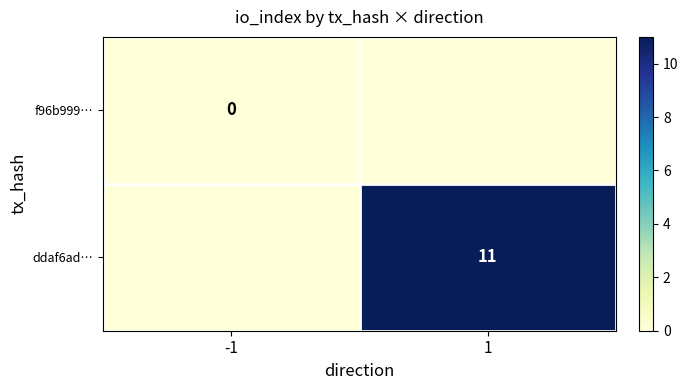

Is the value of f96b999… at -1 greater than the value of ddaf6ad… at 1?

No